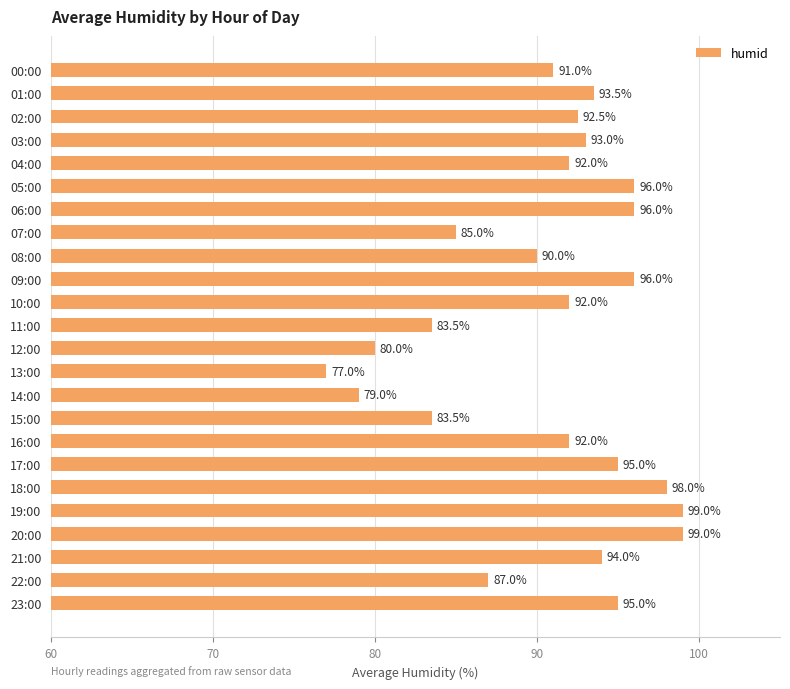

What is the label of the 19th bar from the top?

18:00